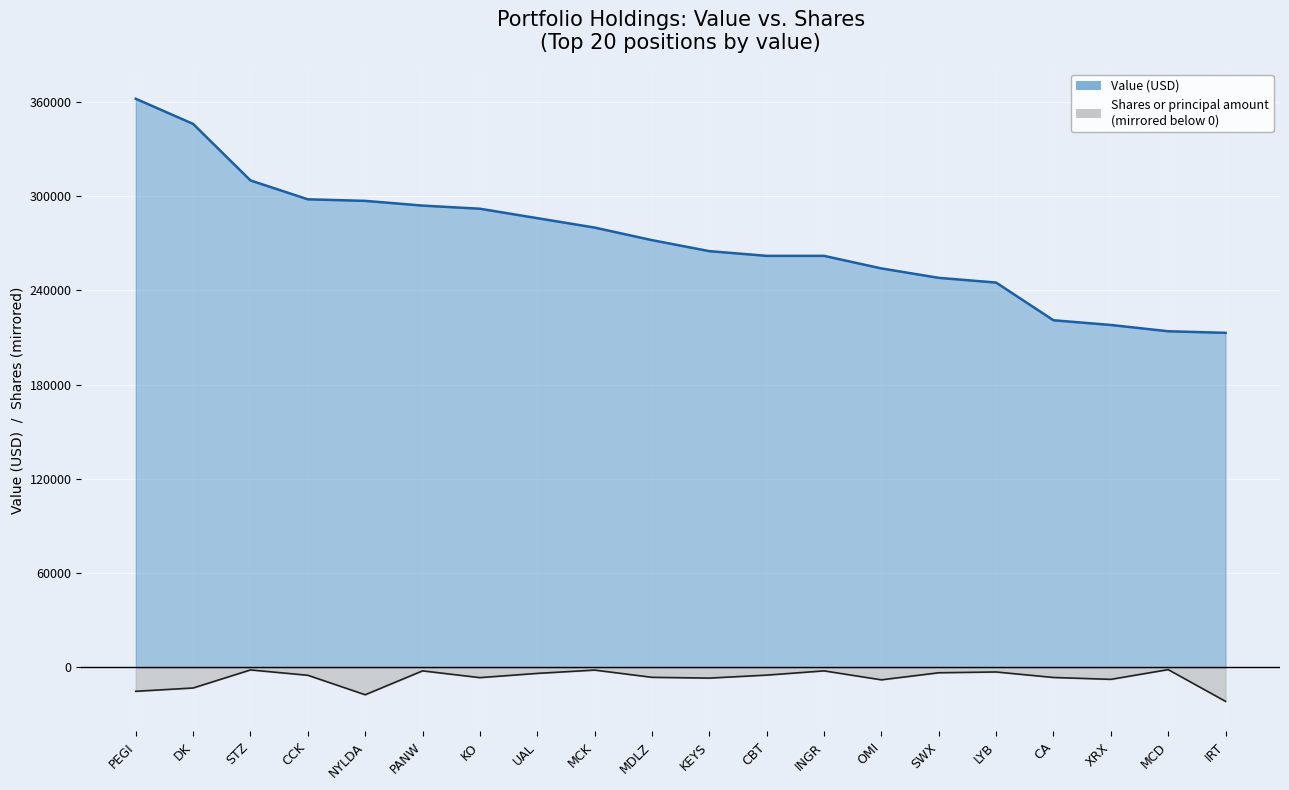

True or false: Shares or principal amount has more than 1 points higher than both neighbors.

True